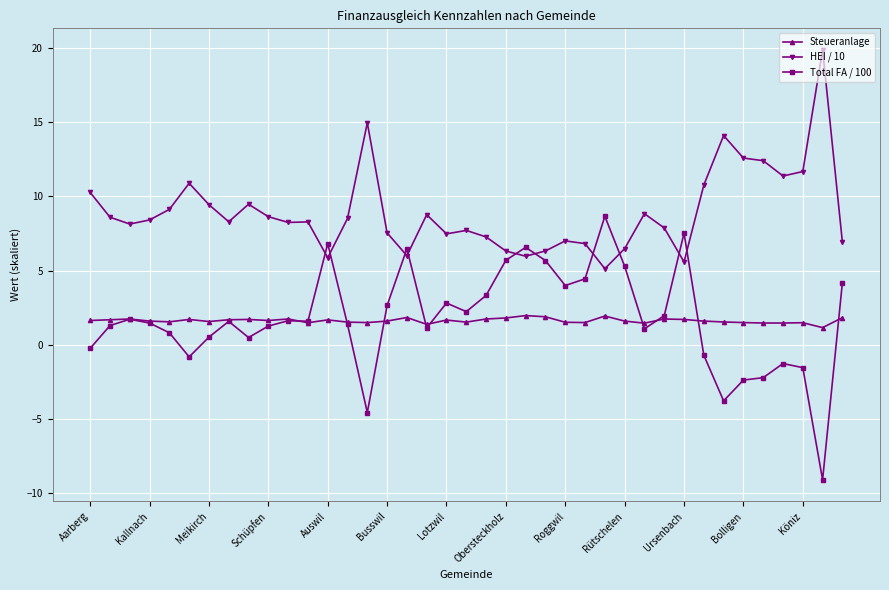

Which series has the largest total across all categories?

HEI / 10